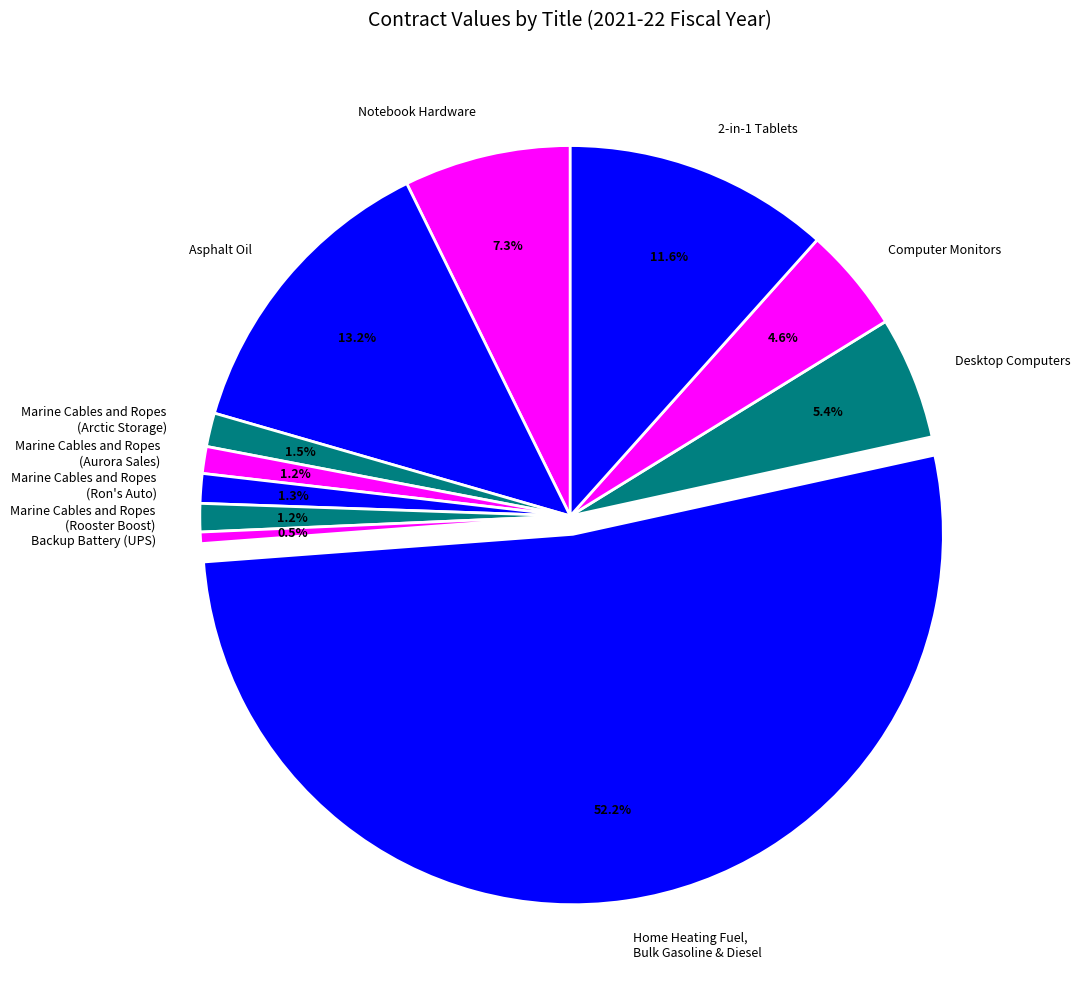

How many slices are in this pie chart?

11